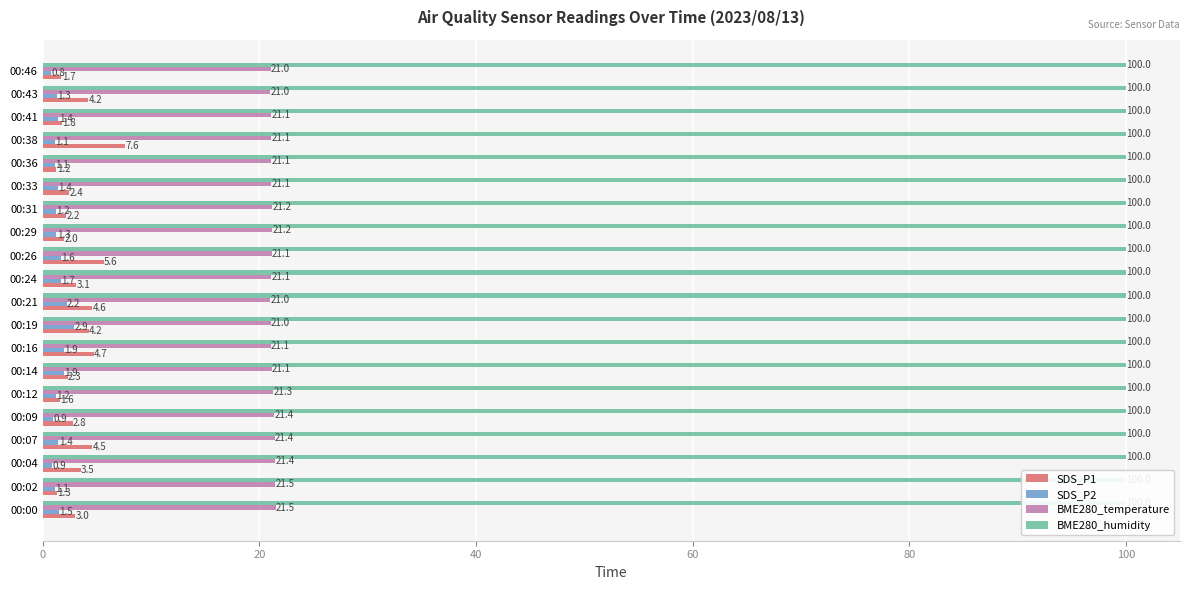

How many values in the SDS_P2 series are below 1?

3